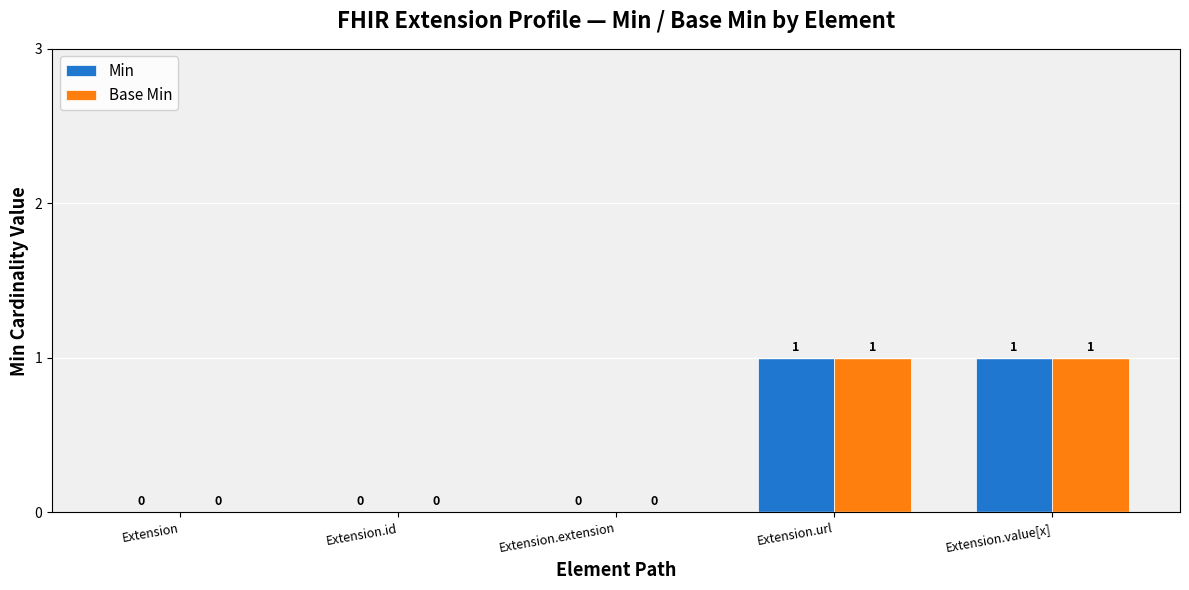

The Base Min series shows 1 at Extension.extension. True or false?

False